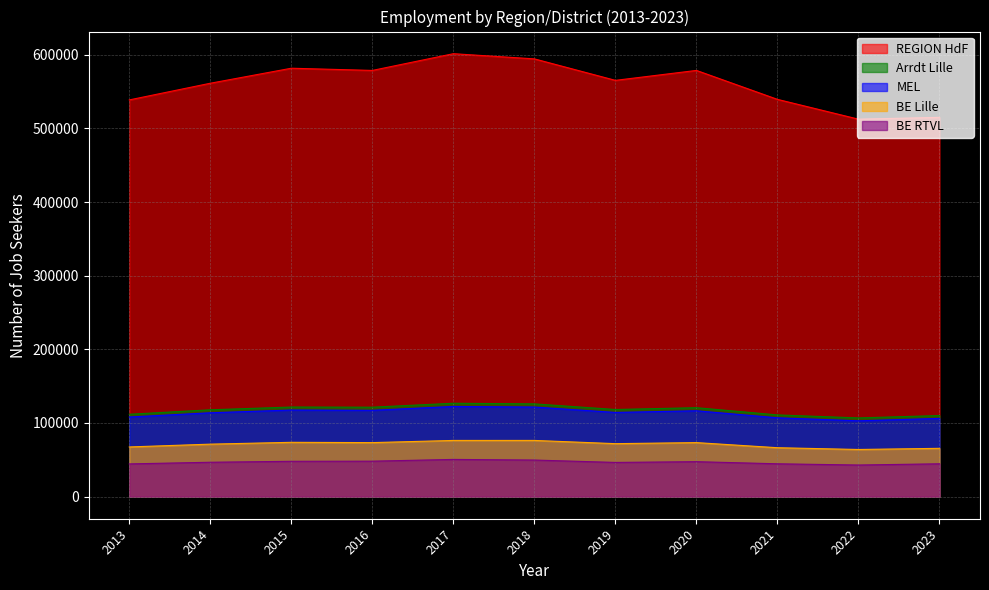

In MEL, how many points are lower than both neighbors (excluding endpoints)?

3